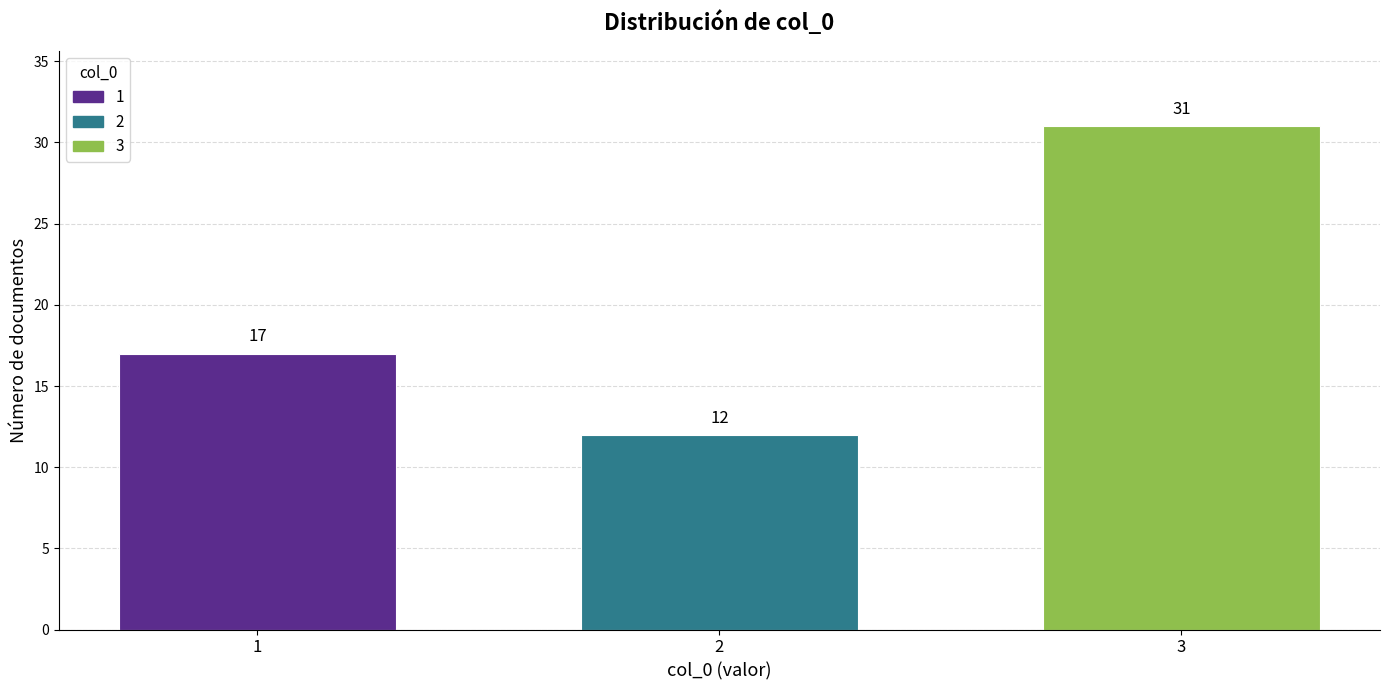

Reading left to right, what are all the values shown in this chart?

17	12	31